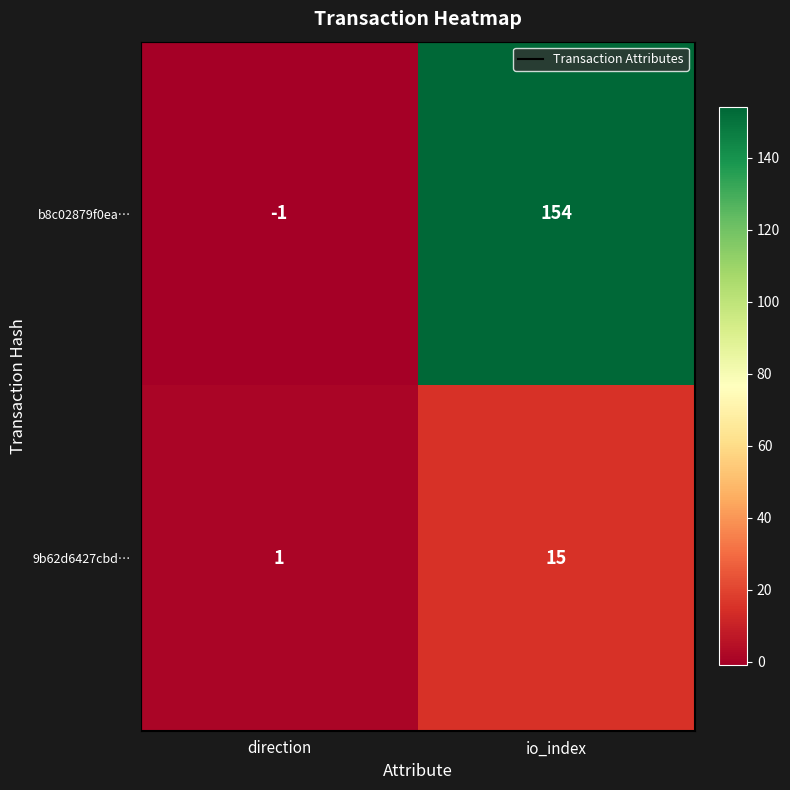

The 9b62d6427cbd… series shows 15 at io_index. True or false?

True